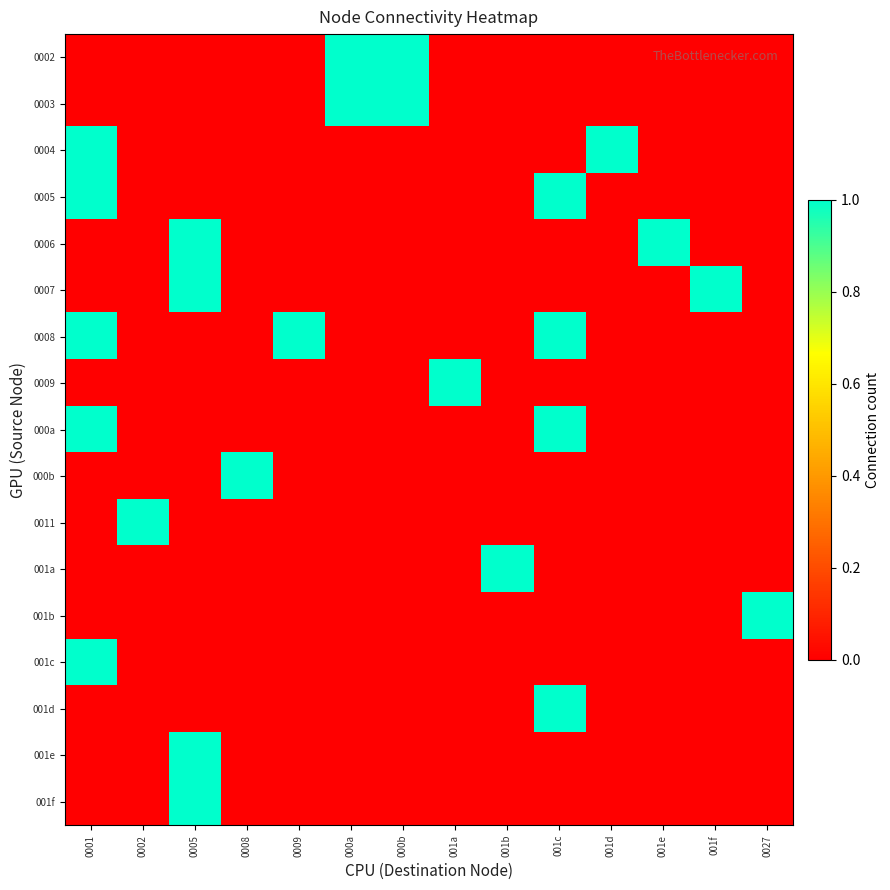

What is the total value across all series at 0001?

5